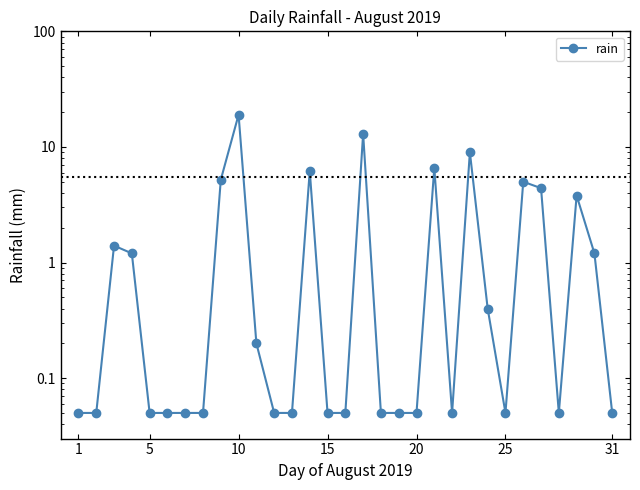

What is the value of the 6th point from the left?

0.1